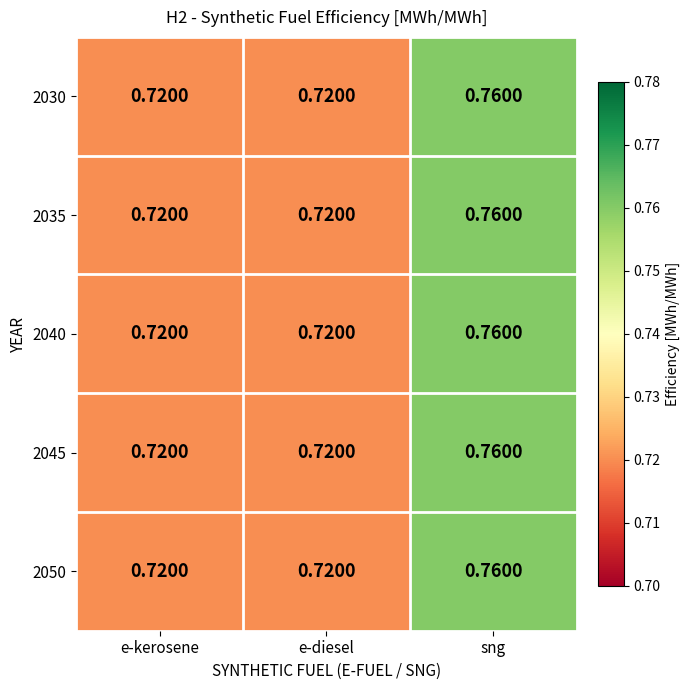

At how many categories does at least one series exceed 0?

3